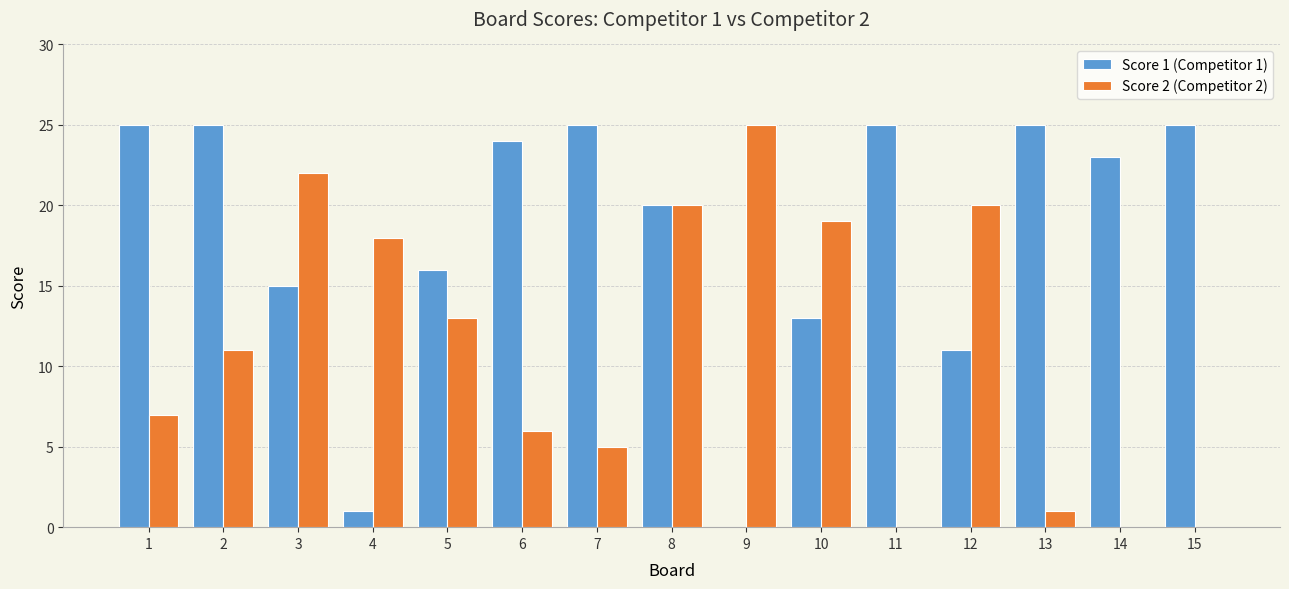

Are the bars grouped side by side (vs. stacked)?

Yes